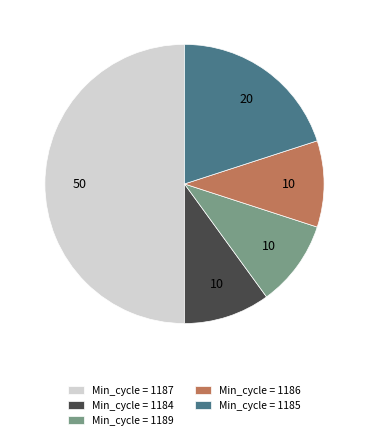

Does Min_cycle = 1189 represent more than half of the total?

No